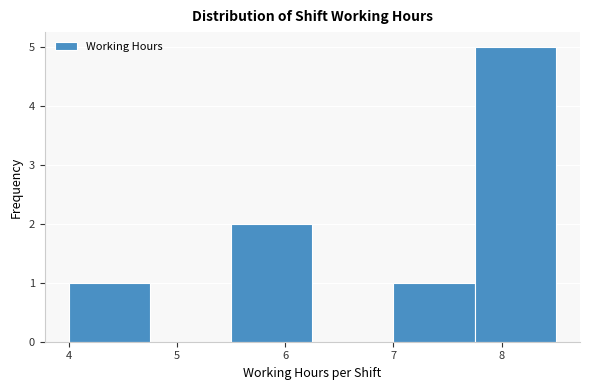

Which range on the x-axis has the tallest bar?

7.75 to 8.50